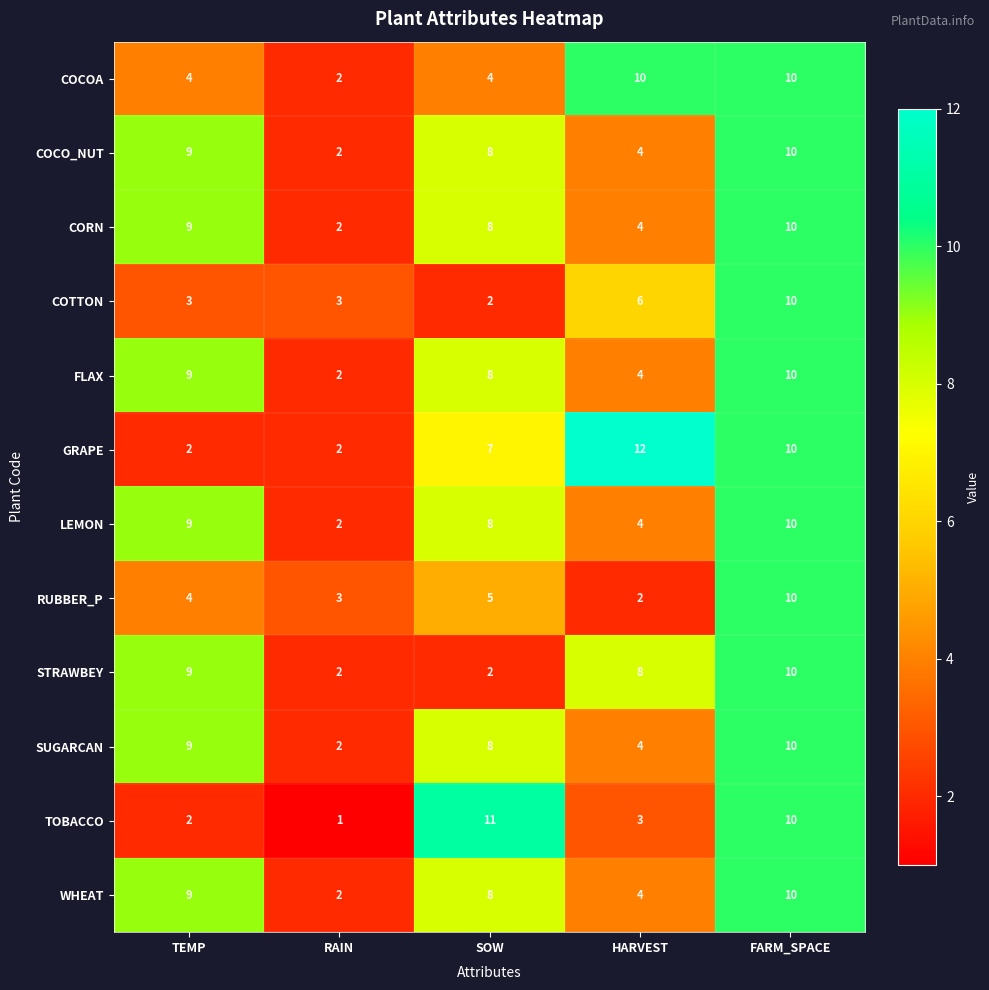

What is the total value across all series at HARVEST?

65